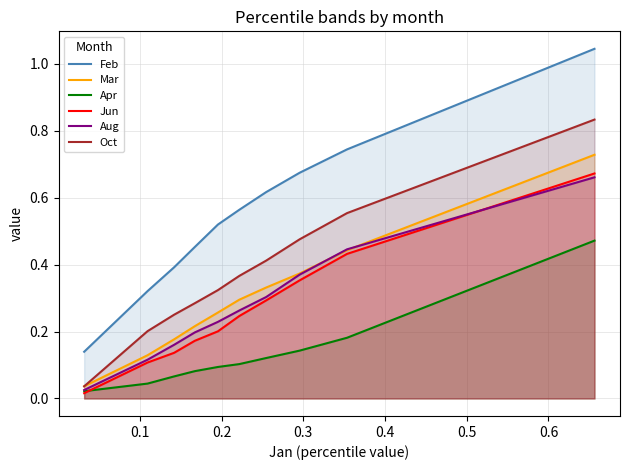

Which series has the largest total across all categories?

Feb